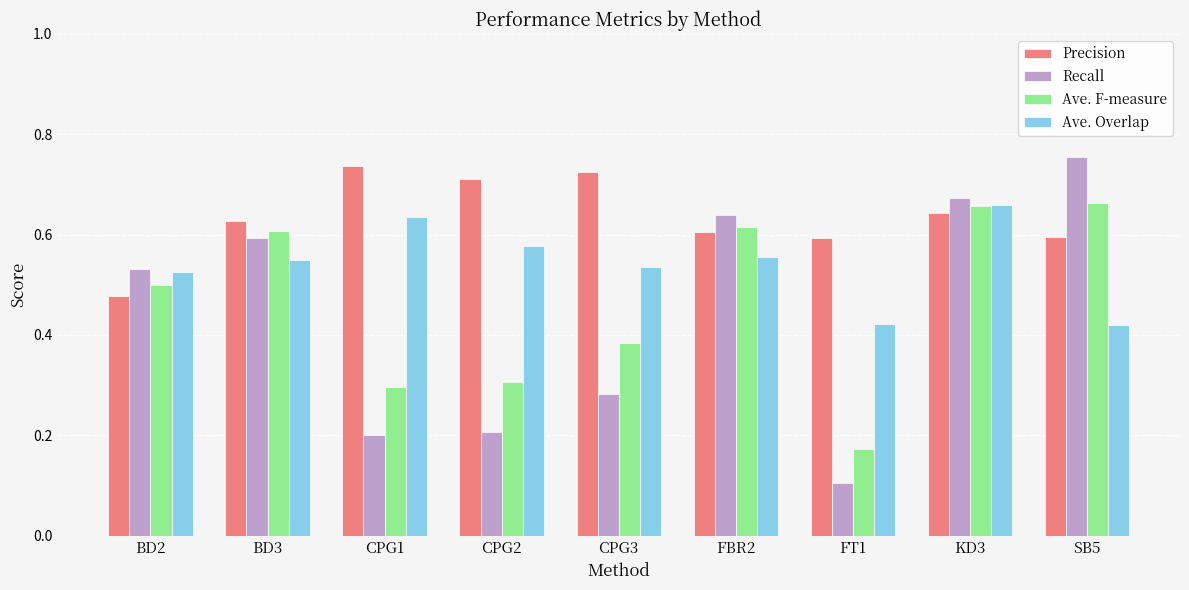

Which series changed the most between BD3 and FBR2?

Recall